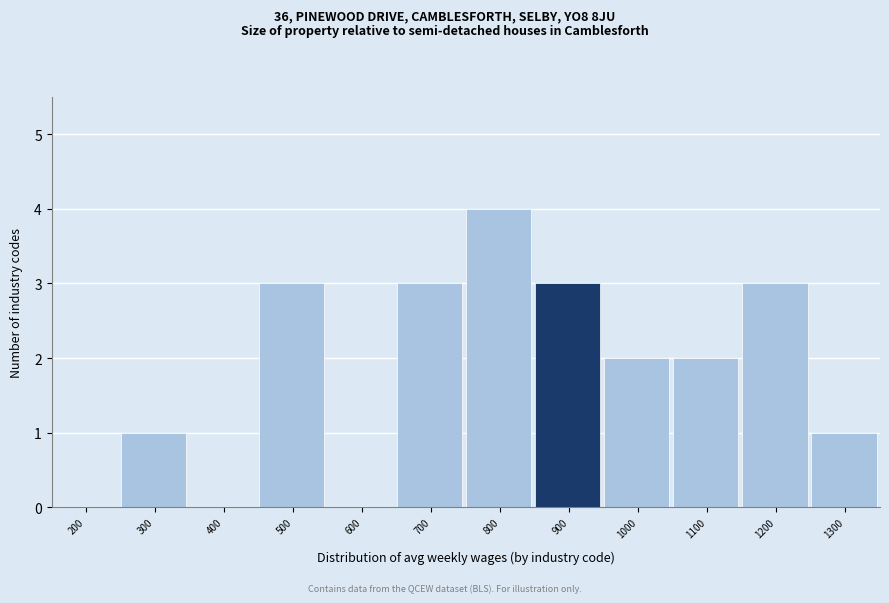

Reading left to right, list all the values displayed in this chart.

200=0	300=1	400=0	500=3	600=0	700=3	800=4	900=3	1000=2	1100=2	1200=3	1300=1